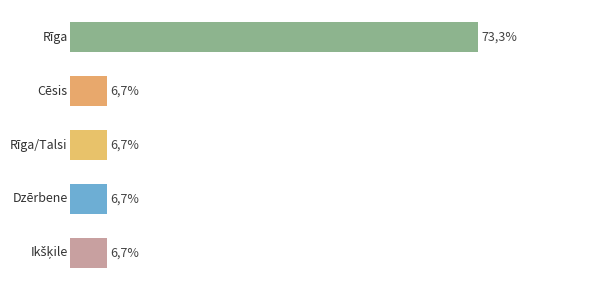

What is the minimum value shown in the chart?

6.7